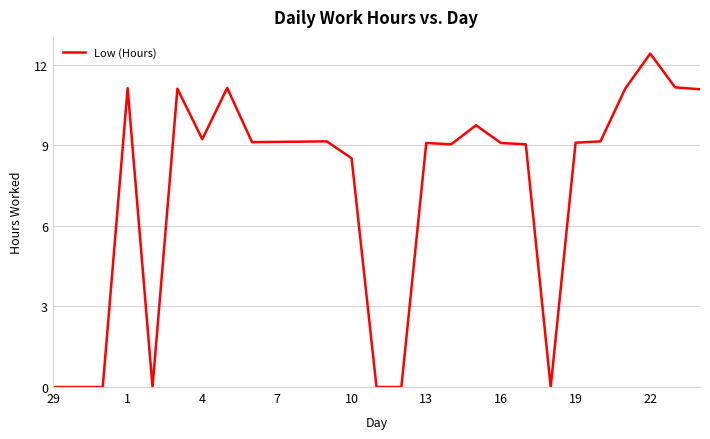

What is the maximum value shown in the chart?

12.4